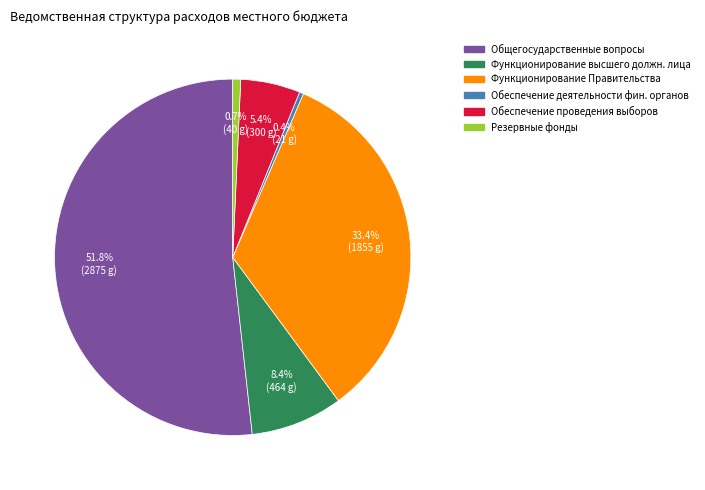

Is there any slice that represents more than half of the pie?

Yes